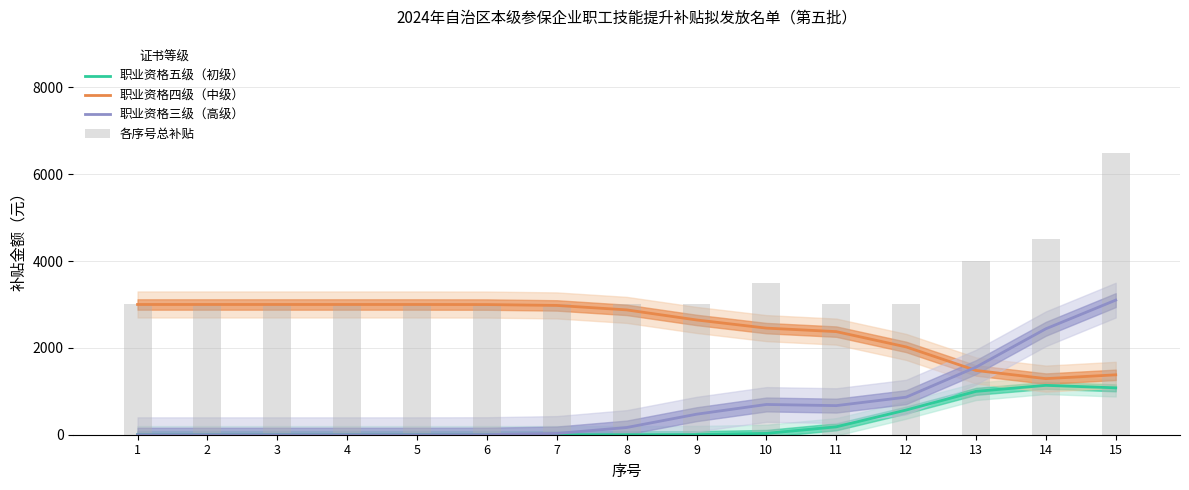

What is the approximate value of 职业资格四级（中级） at 10?

2455.5